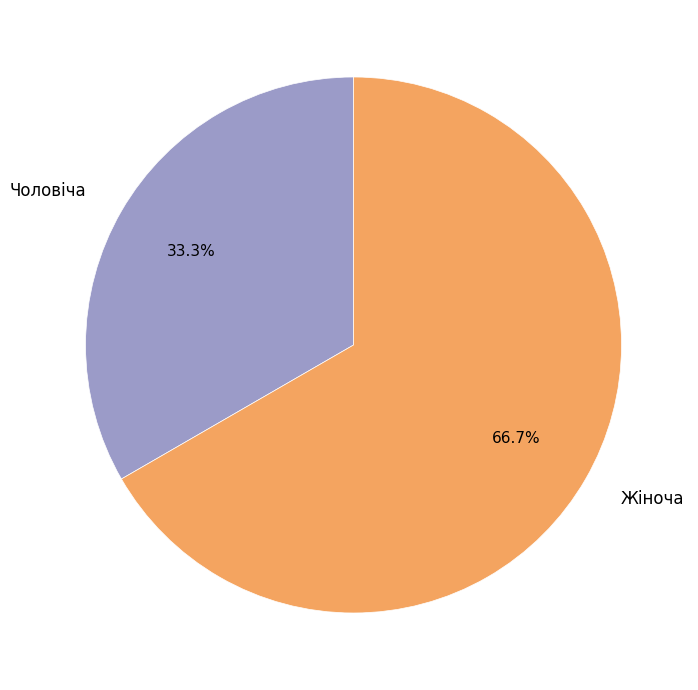

How many segments does this pie chart have?

2